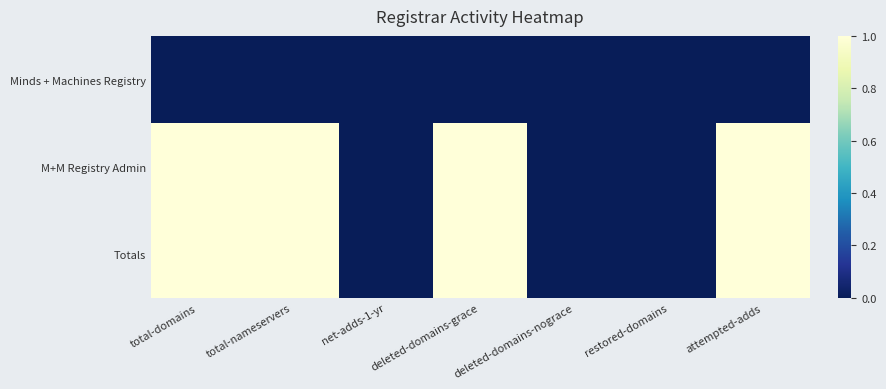

Reading left to right, extract all data points from this chart.

Minds + Machines Registry: total-domains=0	total-nameservers=0	net-adds-1-yr=0	deleted-domains-grace=0	deleted-domains-nograce=0	restored-domains=0	attempted-adds=0
M+M Registry Admin: total-domains=1	total-nameservers=1	net-adds-1-yr=0	deleted-domains-grace=1	deleted-domains-nograce=0	restored-domains=0	attempted-adds=1
Totals: total-domains=1	total-nameservers=1	net-adds-1-yr=0	deleted-domains-grace=1	deleted-domains-nograce=0	restored-domains=0	attempted-adds=1